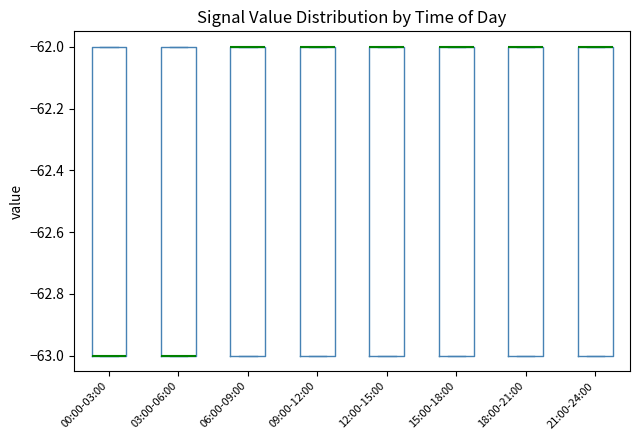

Reading left to right, transcribe this box plot: for each box, give where its median line is, the range the box spans, and where its two whiskers end, as read against the y-axis. The values are not printed on the chart, so give them approximately, as read against the axis.

00:00-03:00: median -63 (drawn on the box's lower edge), box -63 to -62, whiskers -63 to -62
03:00-06:00: median -63 (drawn on the box's lower edge), box -63 to -62, whiskers -63 to -62
06:00-09:00: median -62 (drawn on the box's upper edge), box -63 to -62, whiskers -63 to -62
09:00-12:00: median -62 (drawn on the box's upper edge), box -63 to -62, whiskers -63 to -62
12:00-15:00: median -62 (drawn on the box's upper edge), box -63 to -62, whiskers -63 to -62
15:00-18:00: median -62 (drawn on the box's upper edge), box -63 to -62, whiskers -63 to -62
18:00-21:00: median -62 (drawn on the box's upper edge), box -63 to -62, whiskers -63 to -62
21:00-24:00: median -62 (drawn on the box's upper edge), box -63 to -62, whiskers -63 to -62